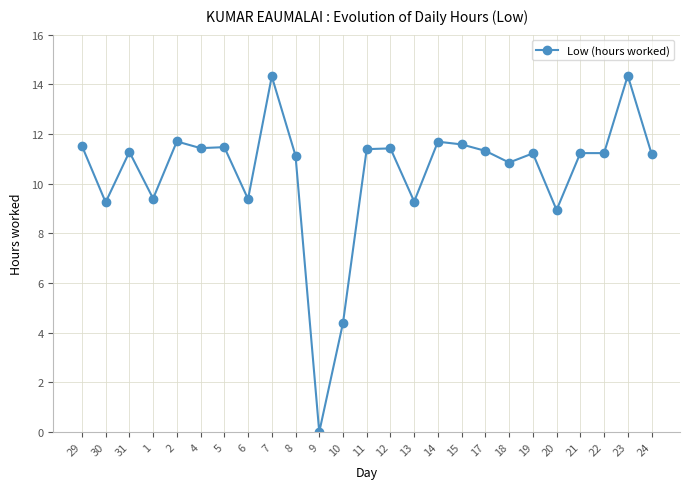

At which category does the chart reach its minimum across all series?

9